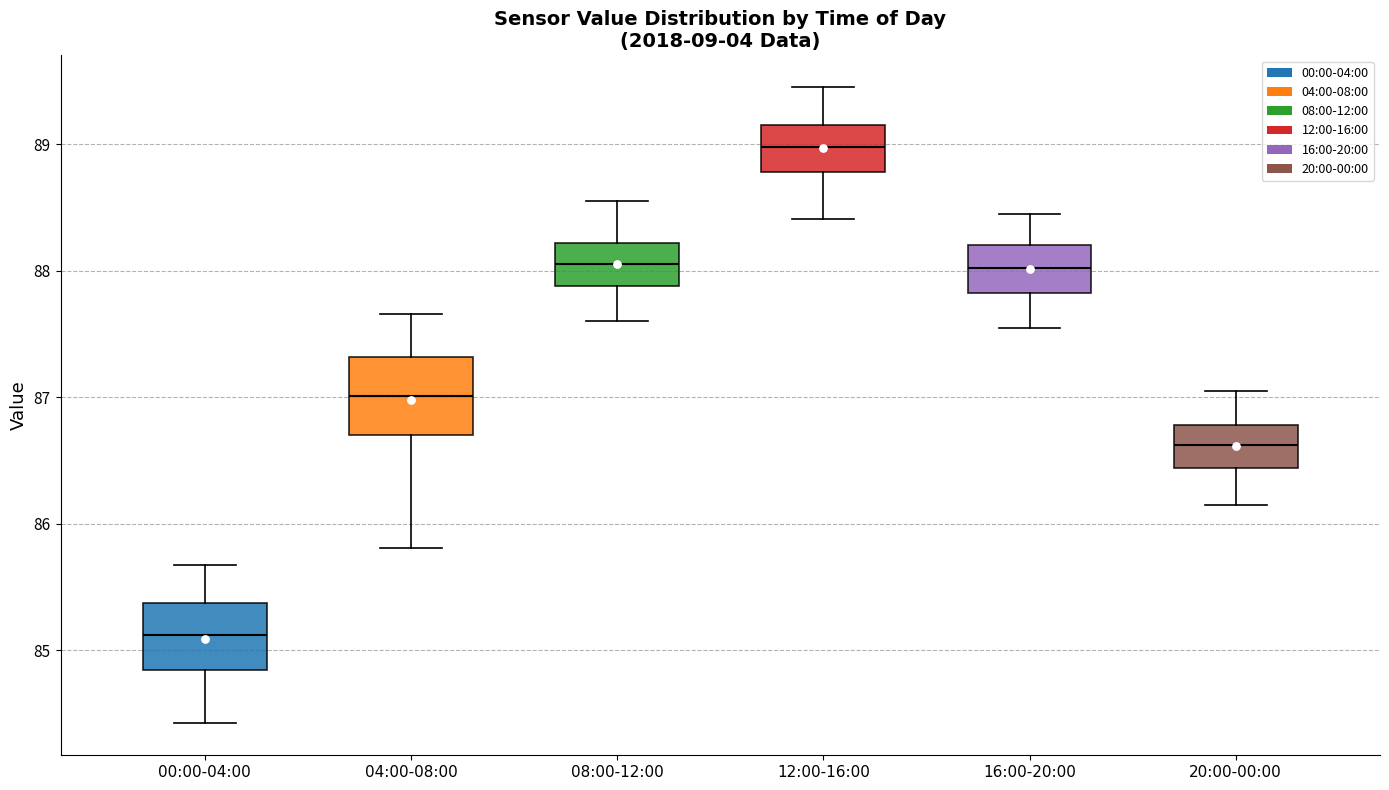

Where is the lower edge of the box for 16:00-20:00 on the y-axis? The values are not printed on the chart, so give them approximately, as read against the axis.

87.8